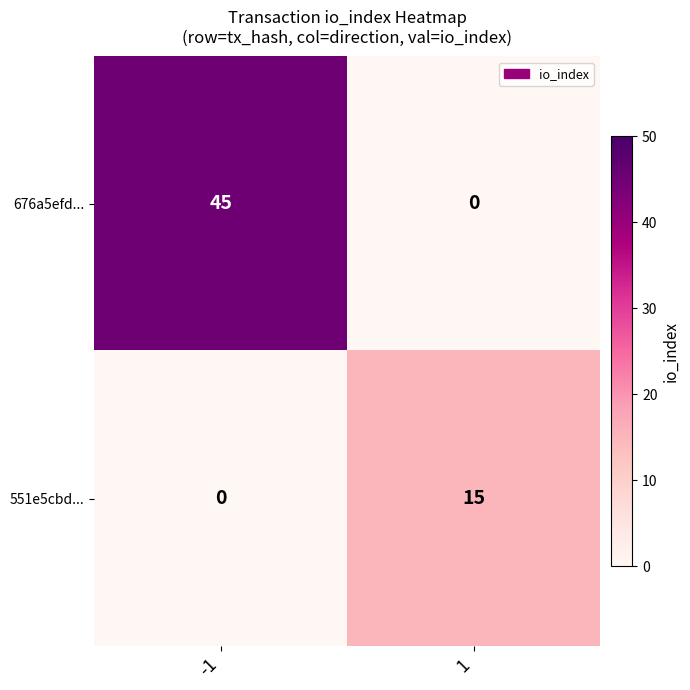

Reading left to right, transcribe all the data shown in this chart.

676a5efd...: -1=45	1=0
551e5cbd...: -1=0	1=15